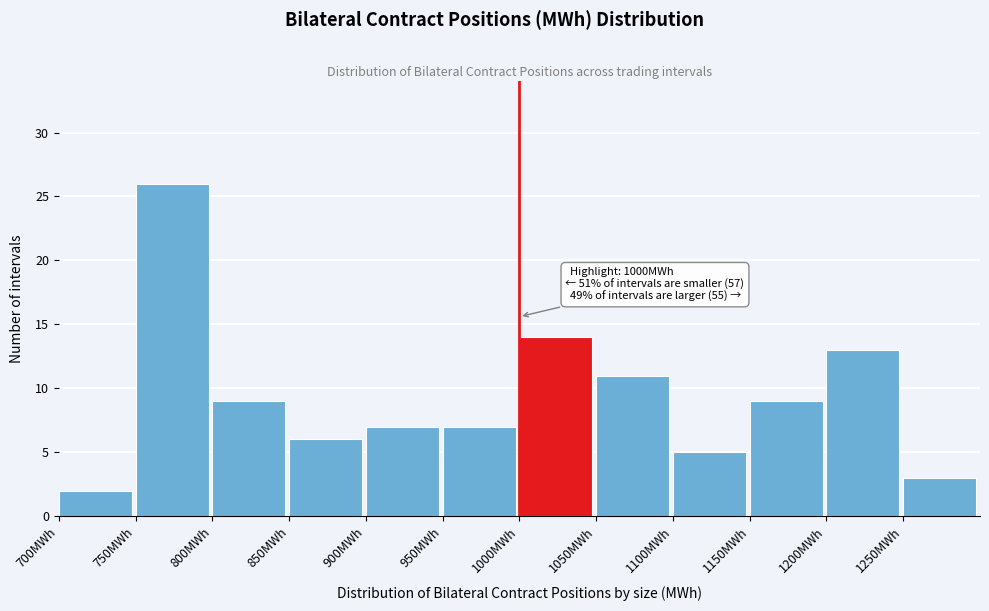

Over which range of the x-axis is the bar tallest?

750 to 800